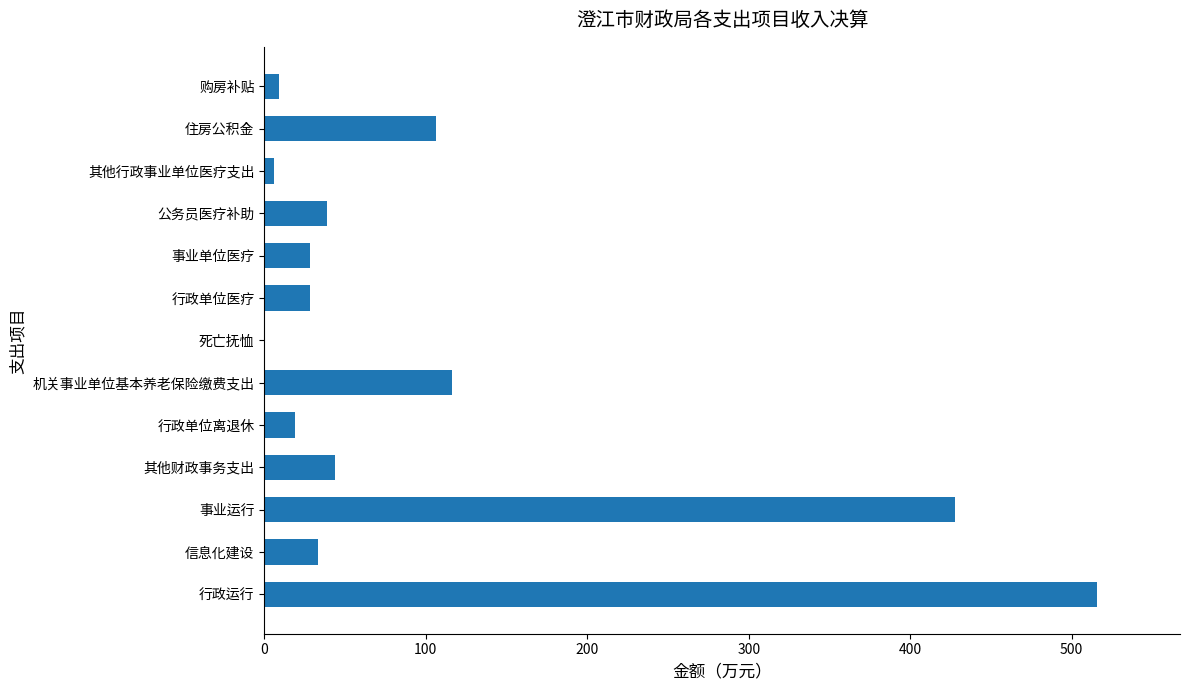

Is it true that the value at 住房公积金 is 41.8?

False